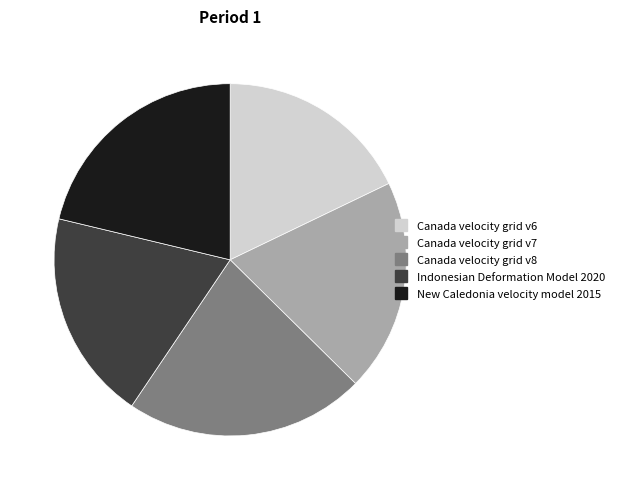

Do Canada velocity grid v6 and Indonesian Deformation Model 2020 together represent more than half of the pie?

No